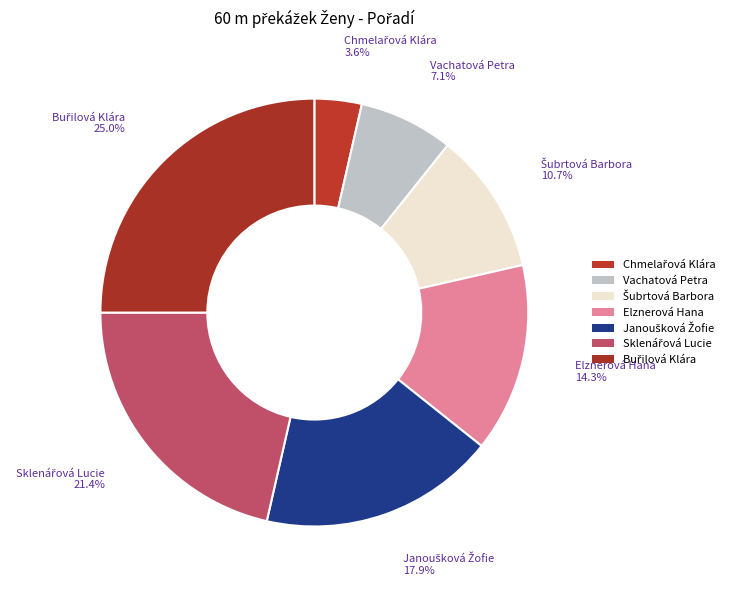

How many segments does this pie chart have?

7